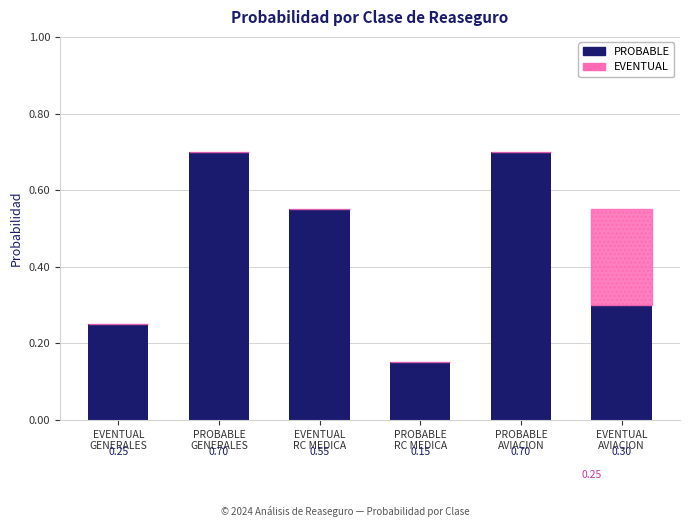

What is the label of the 1st bar from the right?

EVENTUAL
AVIACION